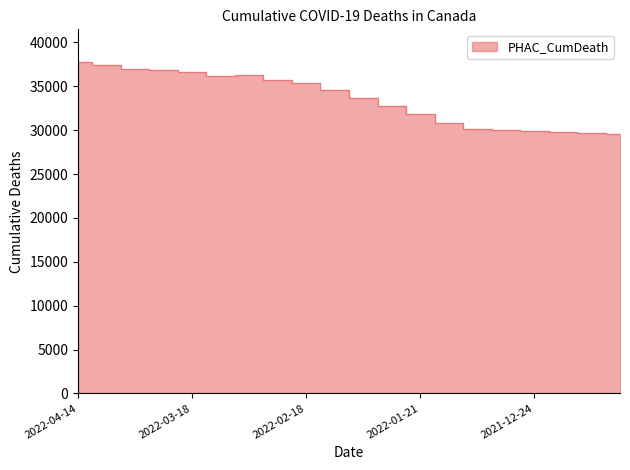

Rank the categories by value from highest to lowest.

2022-04-14, 2022-04-08, 2022-04-01, 2022-03-25, 2022-03-18, 2022-03-04, 2022-03-11, 2022-02-25, 2022-02-18, 2022-02-11, 2022-02-04, 2022-01-28, 2022-01-21, 2022-01-14, 2022-01-07, 2021-12-30, 2021-12-24, 2021-12-17, 2021-12-10, 2021-12-03